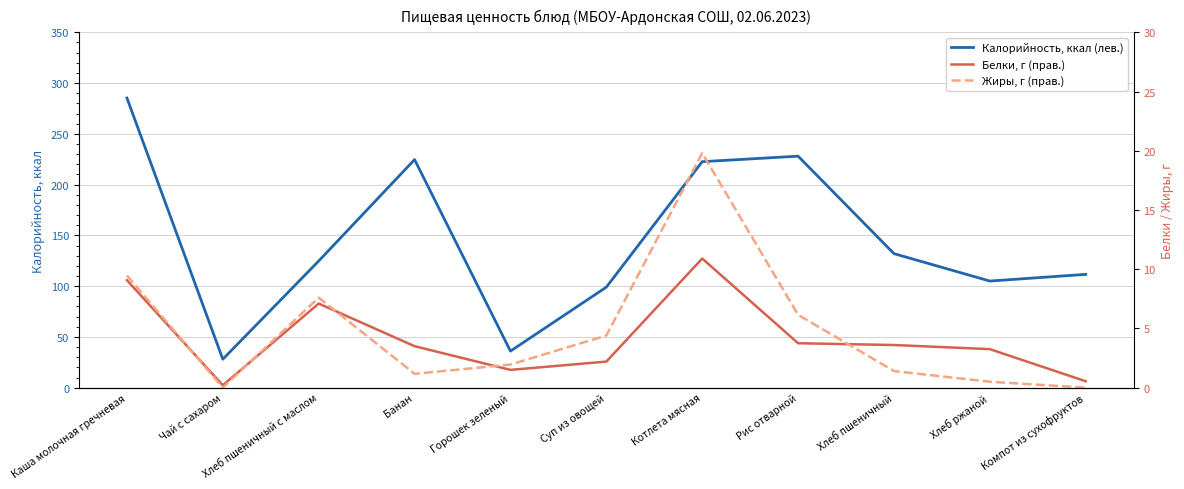

Which series has the largest total across all categories?

Калорийность, ккал (лев.)